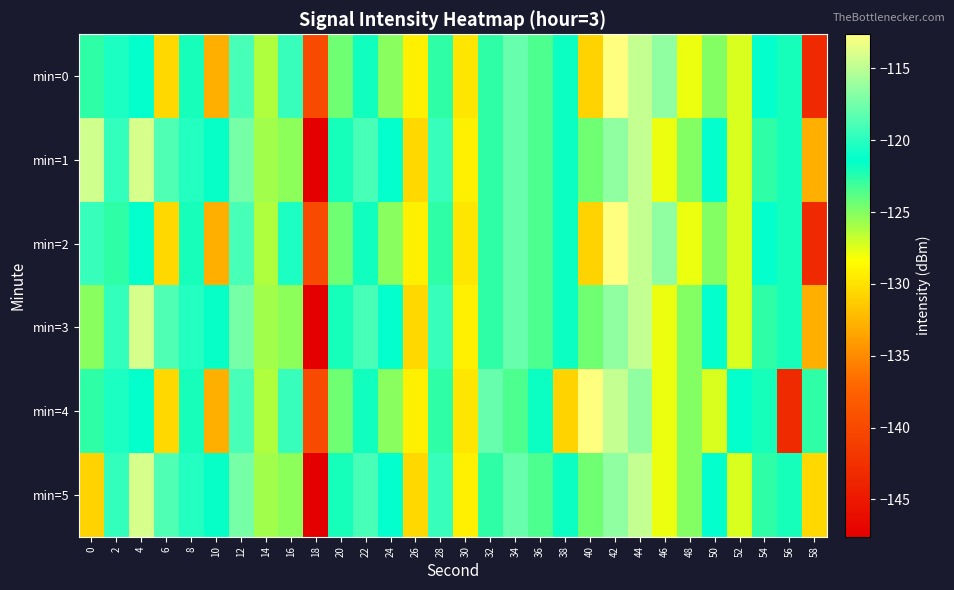

Between 32 and 4, which is larger?

4